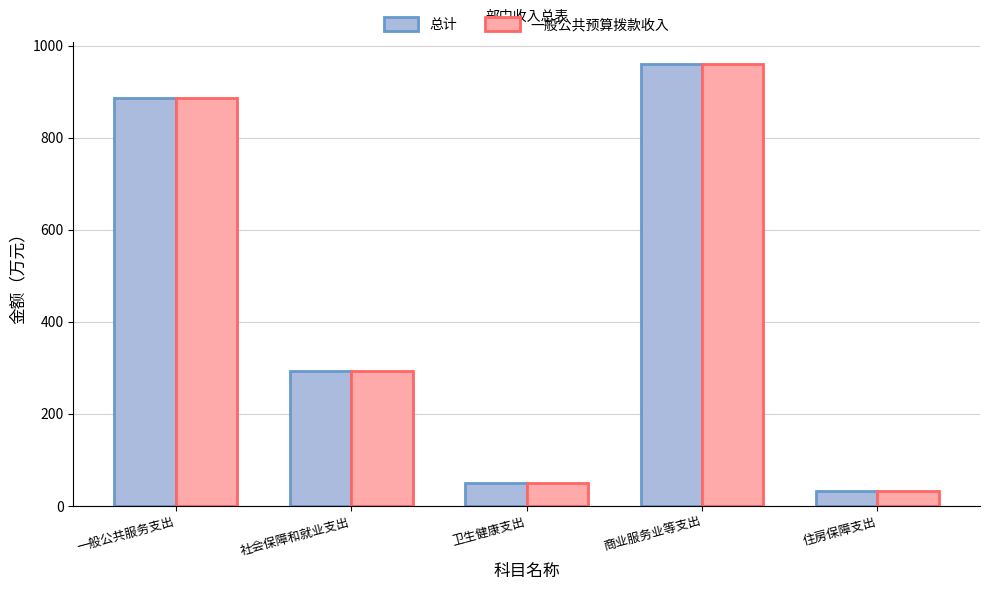

What is the approximate value of 一般公共预算拨款收入 at 商业服务业等支出?

960.3